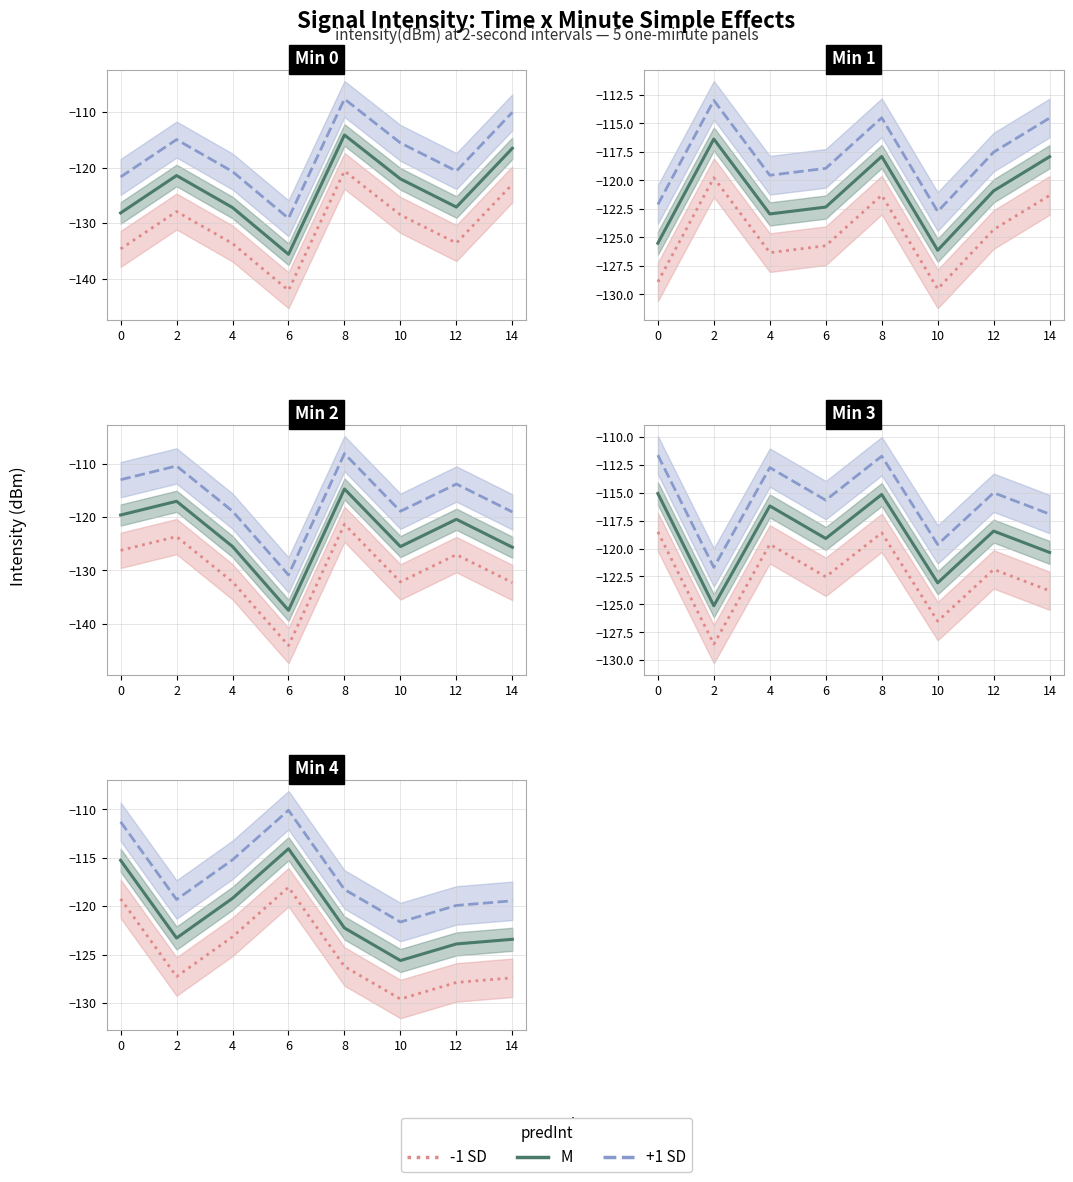

Where is the first local minimum for M?

2